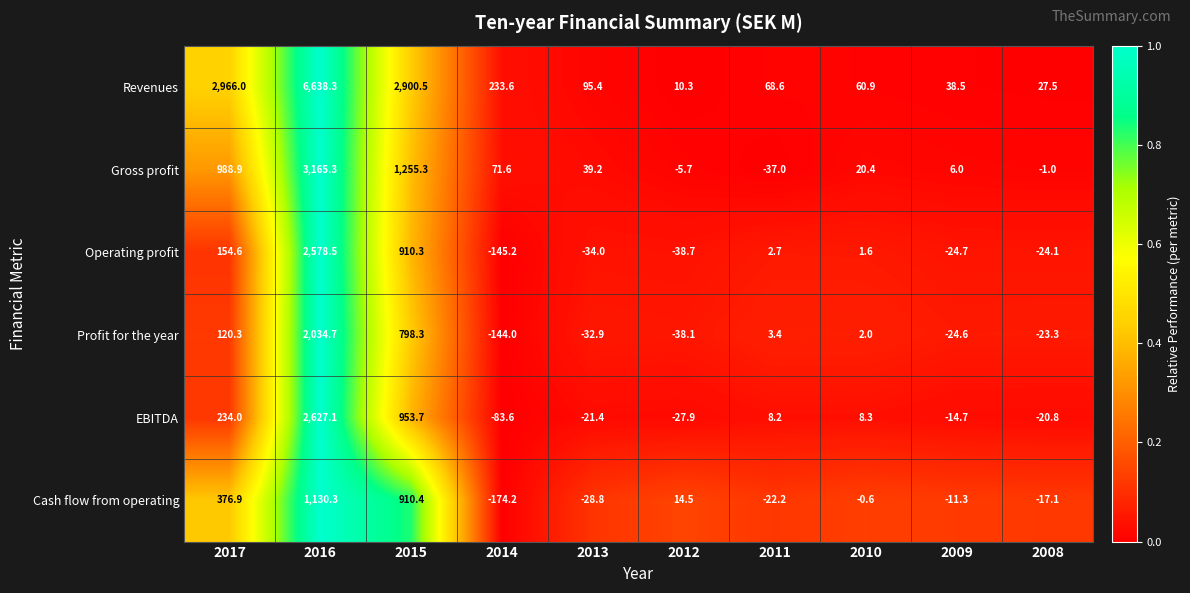

What is the average value of the EBITDA series?

366.3